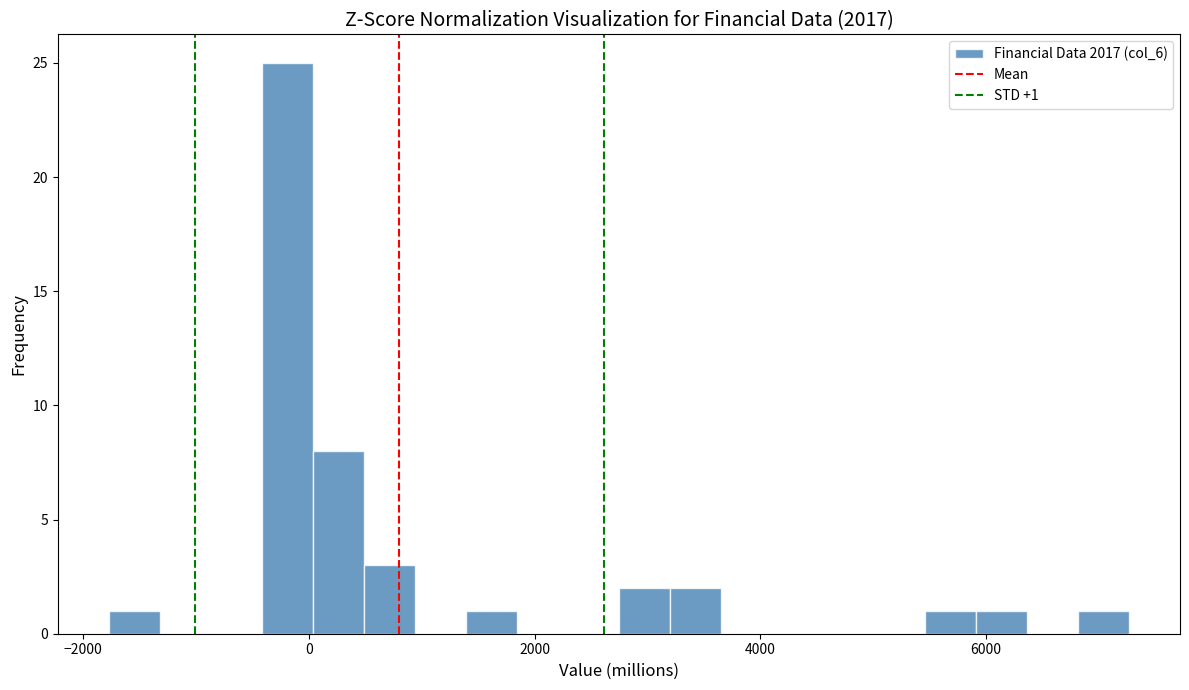

Read against the x-axis, roughly where is the centre of the tallest bar?

-200